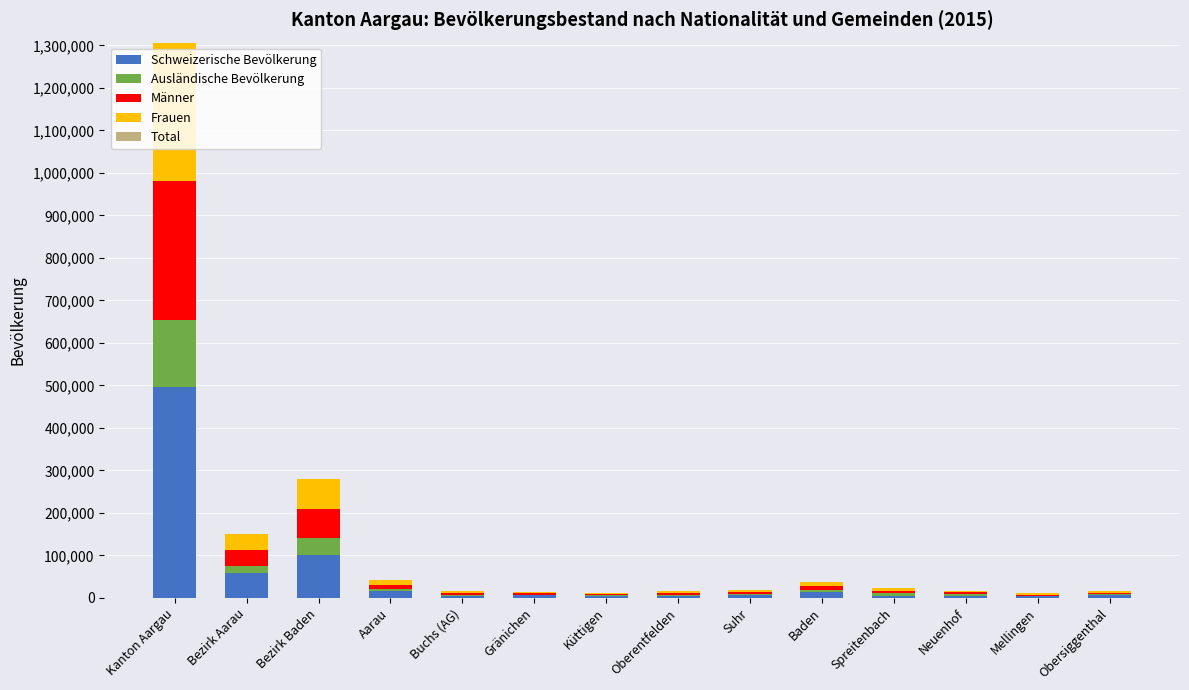

Which category has the highest value in the Schweizerische Bevölkerung series?

Kanton Aargau